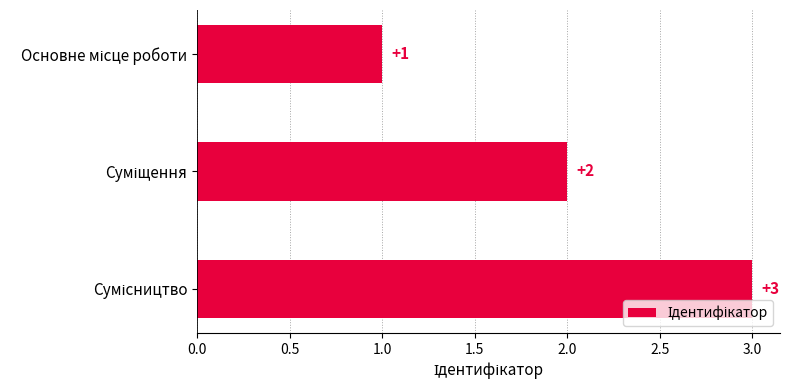

Does the chart contain any negative values?

No